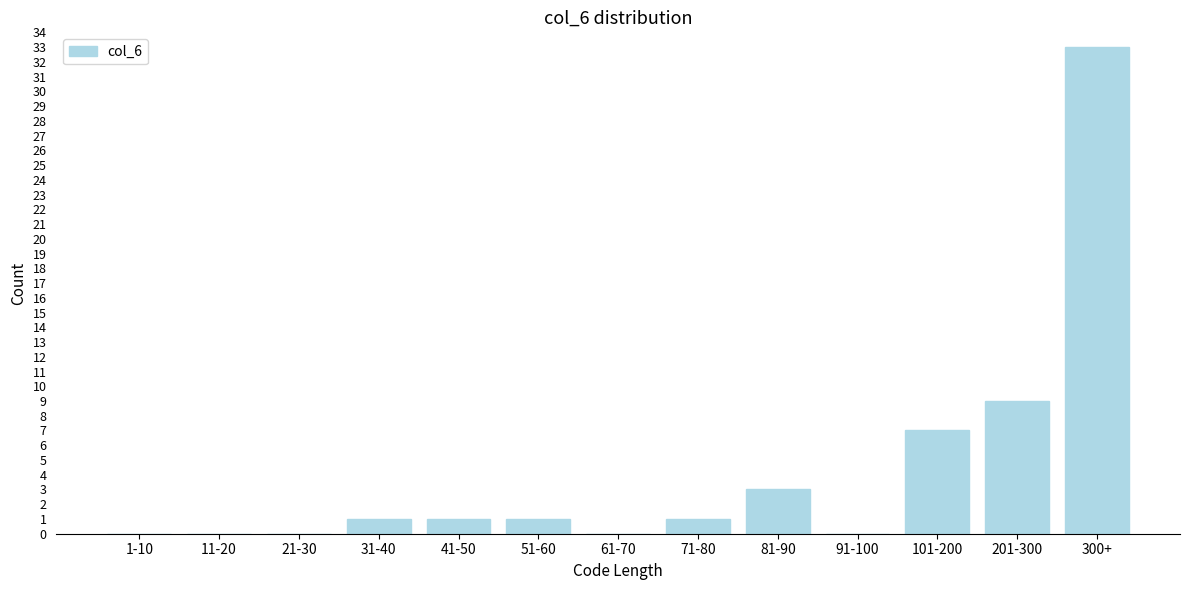

Reading left to right, transcribe all the data shown in this chart.

1-10=0	11-20=0	21-30=0	31-40=1	41-50=1	51-60=1	61-70=0	71-80=1	81-90=3	91-100=0	101-200=7	201-300=9	300+=33